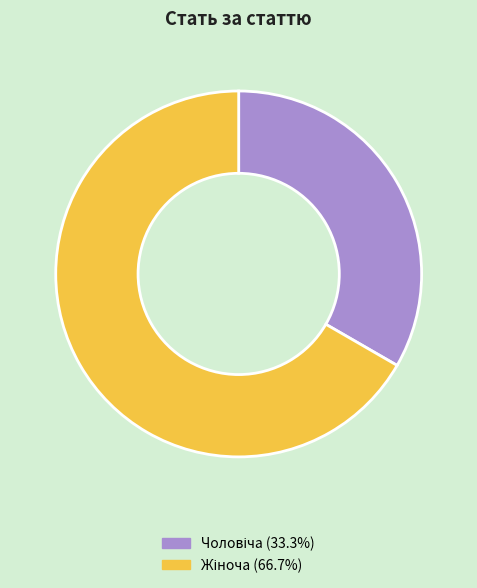

Is there any slice that represents more than half of the pie?

Yes